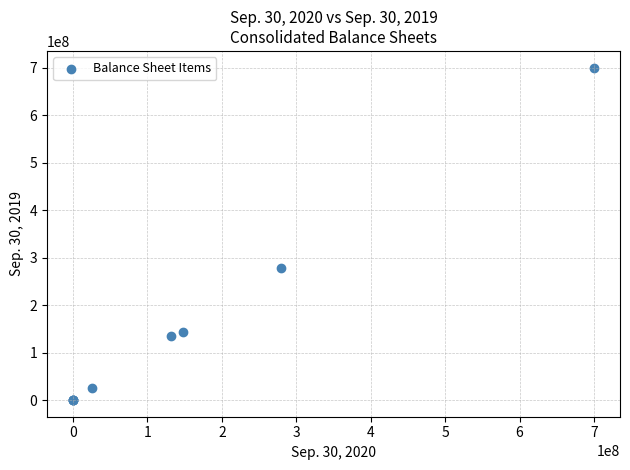

What Y value in the scatter plot is closest to 350000000?

277148000.0